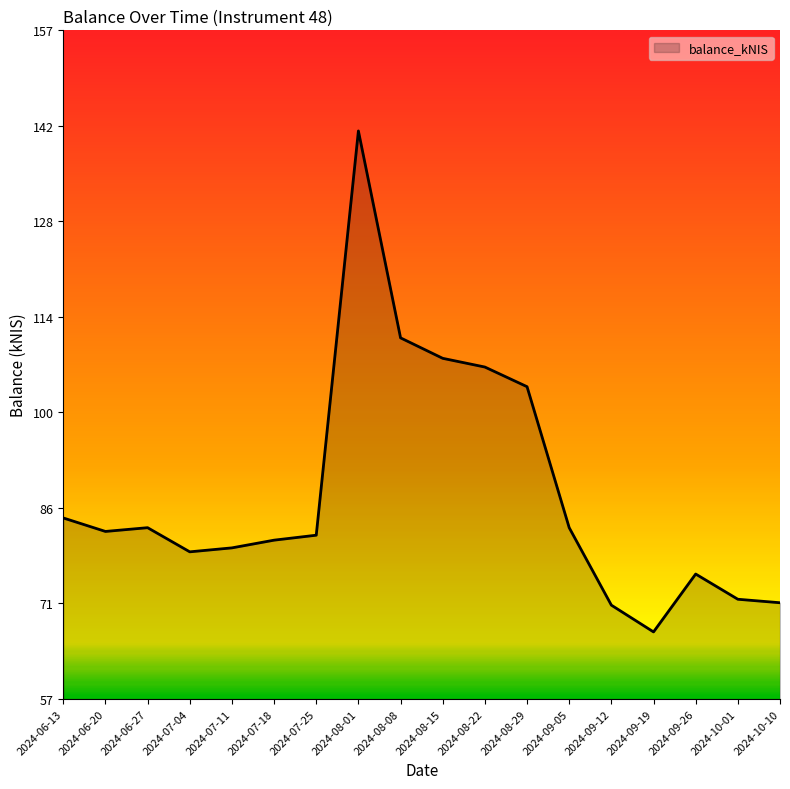

Which label corresponds to the smallest value in the chart?

2024-09-19